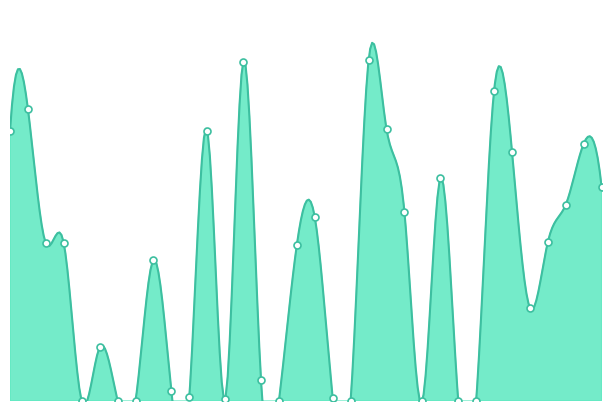

What is the ratio of the value at 25 to the value at 10?

22.3